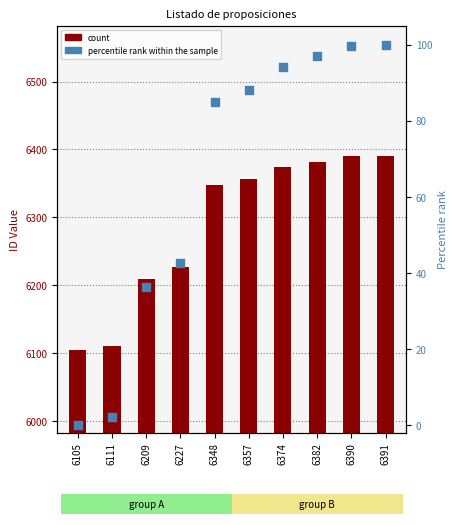

Which series has the largest total across all categories?

count